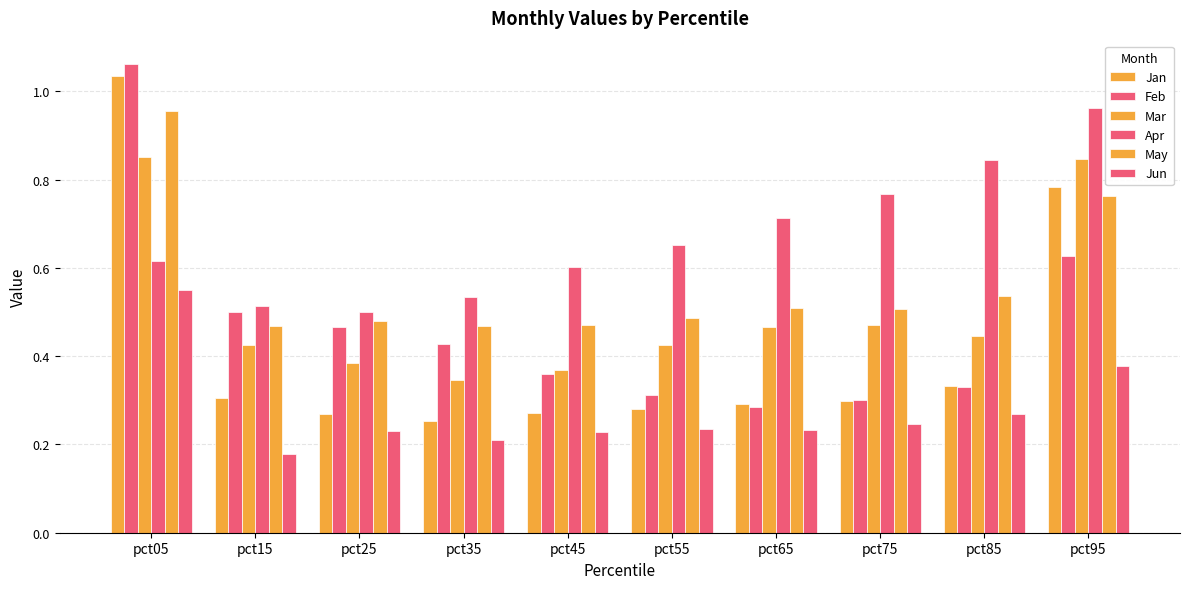

List the series in order of their peak value, lowest first.

Jun, Mar, May, Apr, Jan, Feb